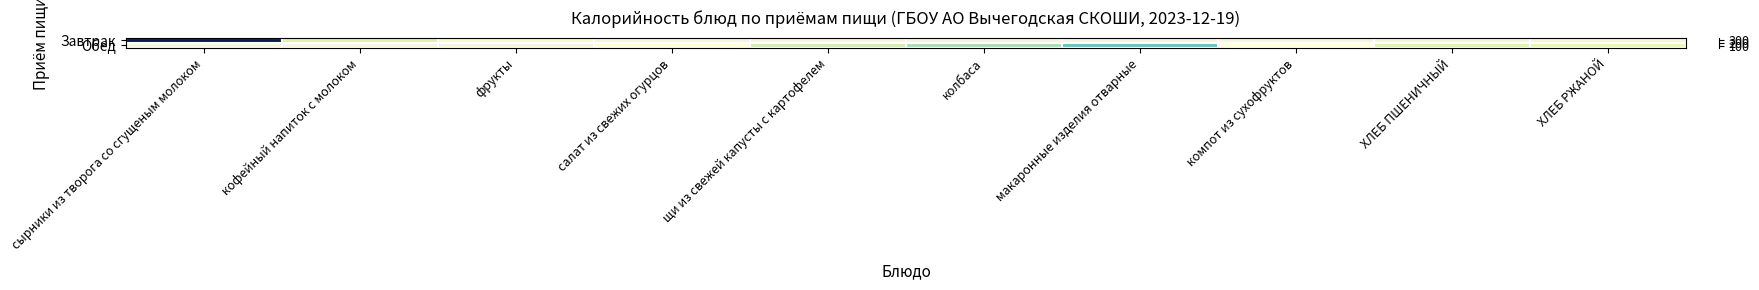

At which label does Завтрак reach its minimum?

фрукты